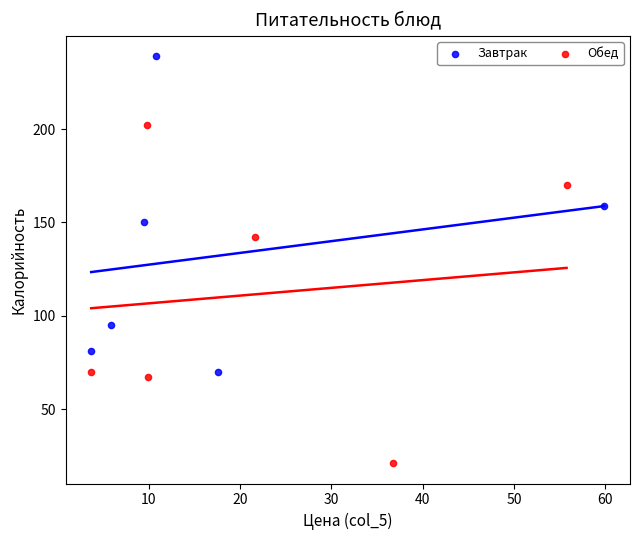

What are all the series names shown in the legend?

Завтрак, Обед